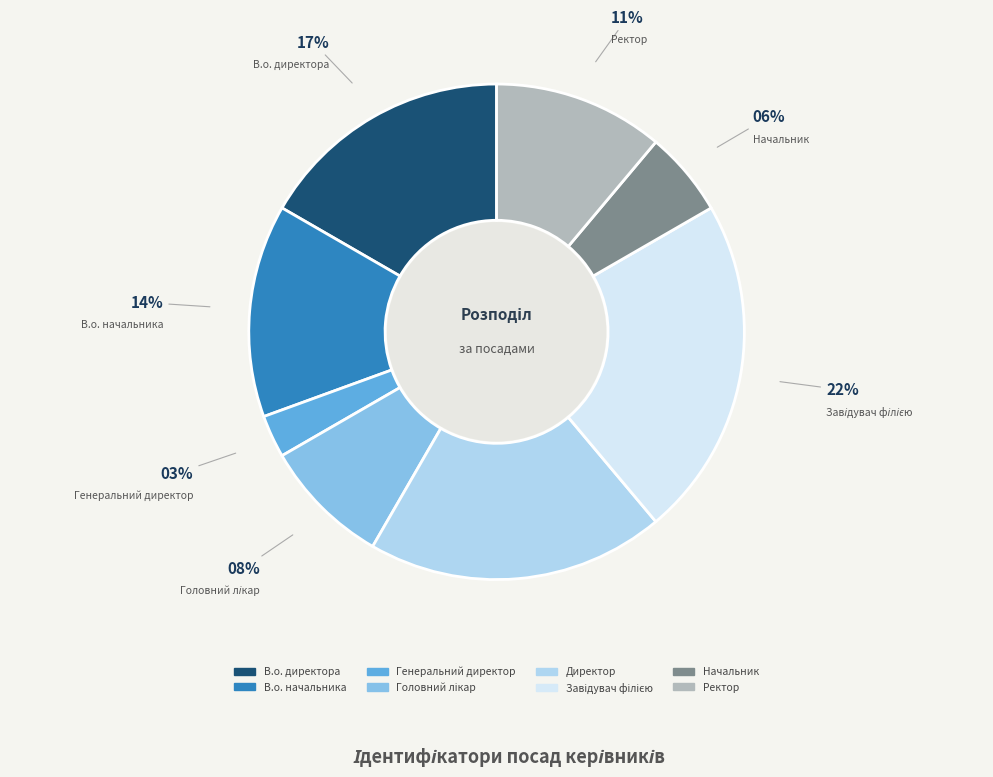

How many segments does this pie chart have?

8